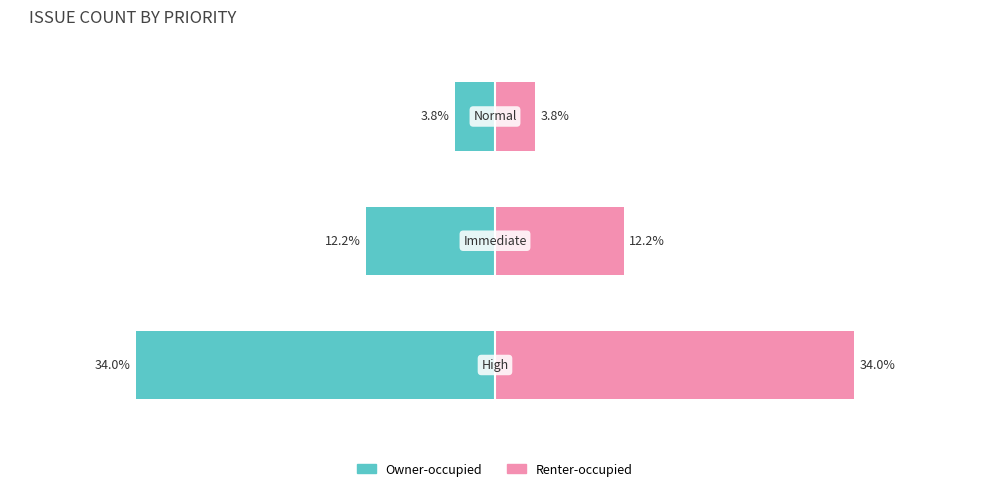

At how many categories does at least one series exceed 10?

2